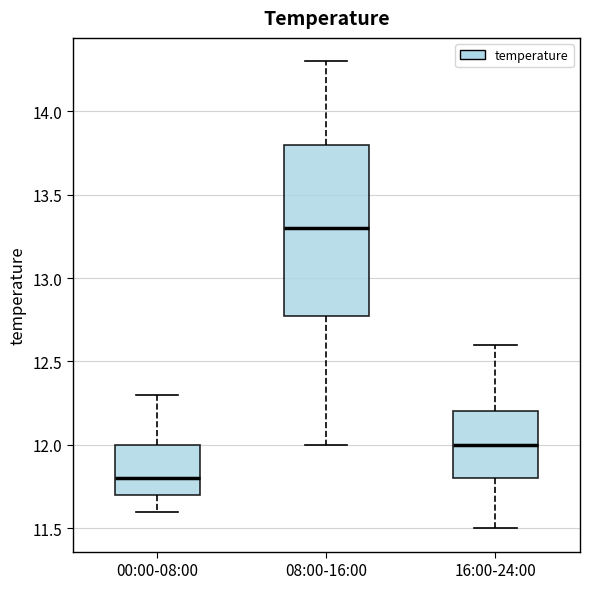

Reading left to right, transcribe this box plot: for each box, give where its median line is, the range the box spans, and where its two whiskers end, as read against the y-axis. The values are not printed on the chart, so give them approximately, as read against the axis.

00:00-08:00: median 11.8, box 11.7 to 12.0, whiskers 11.6 to 12.3
08:00-16:00: median 13.3, box 12.8 to 13.8, whiskers 12.0 to 14.3
16:00-24:00: median 12.0, box 11.8 to 12.2, whiskers 11.5 to 12.6